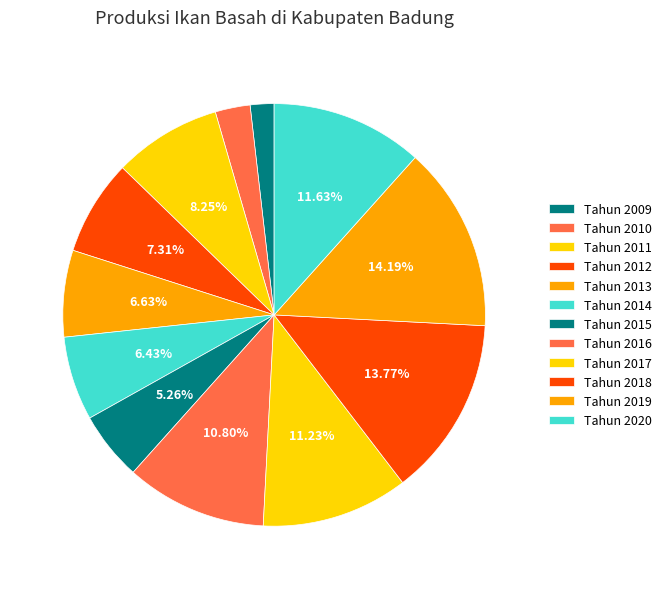

Count the number of slices in the pie.

12